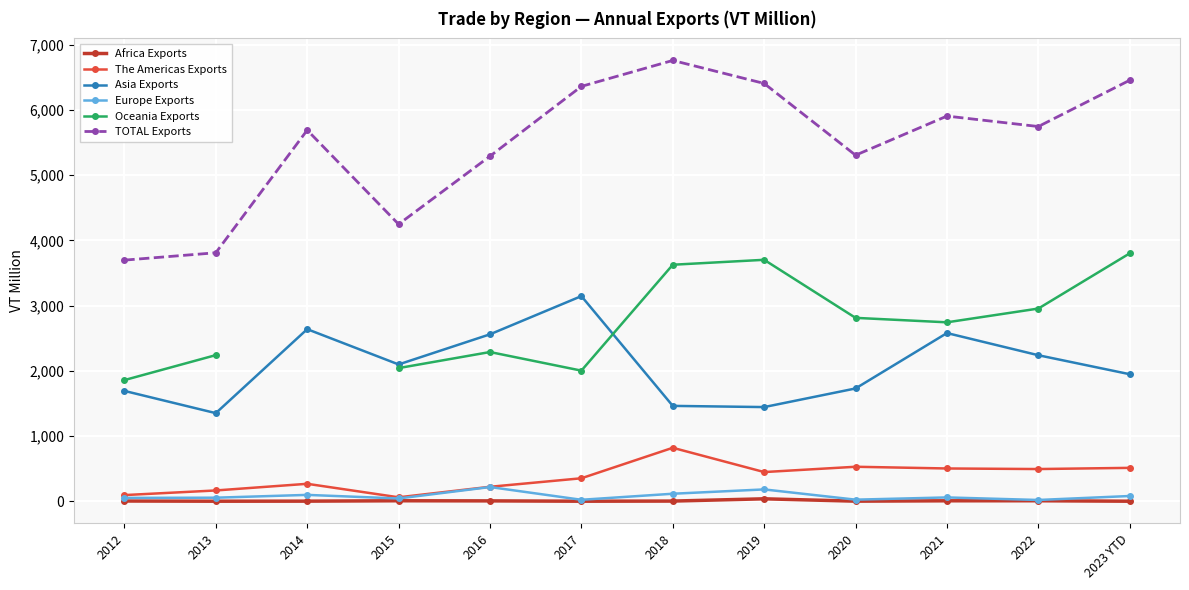

True or false: The Americas Exports and Europe Exports cross at least once.

False